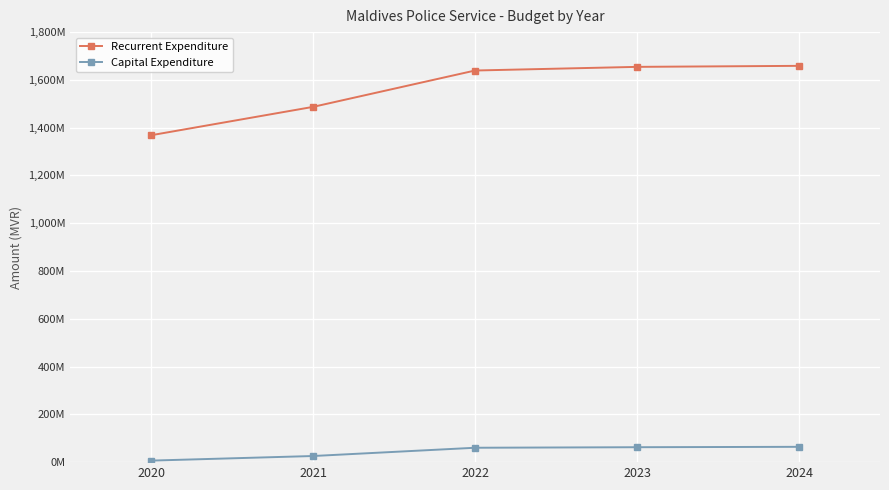

What are all the series names shown in the legend?

Recurrent Expenditure, Capital Expenditure